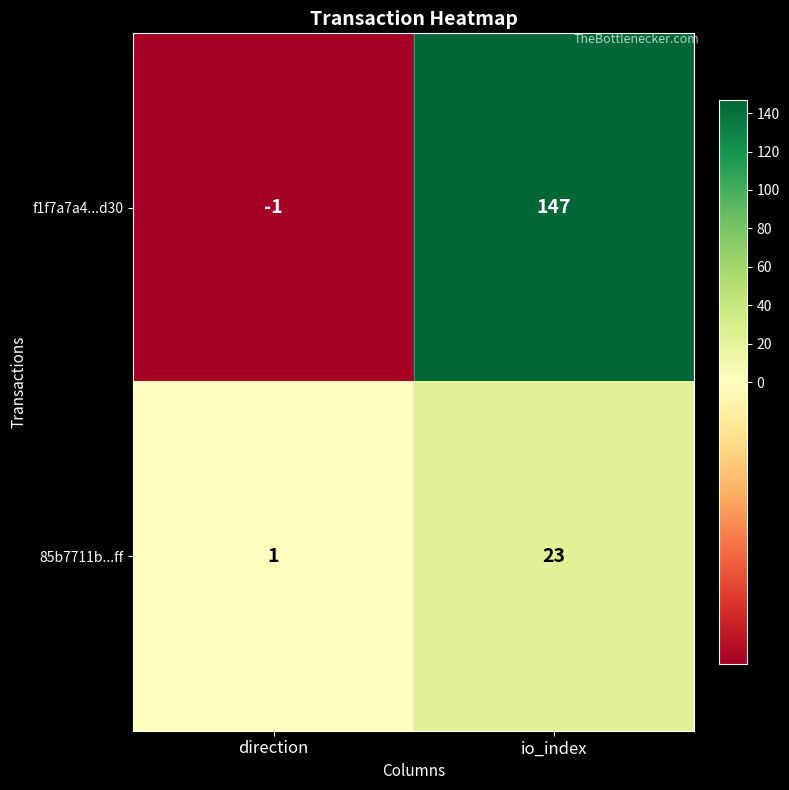

Is it true that 85b7711b...ff equals 1 at direction?

True